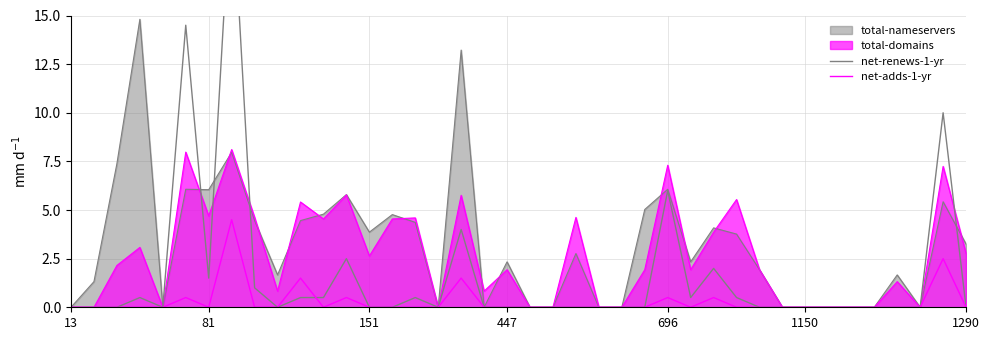

What is the maximum value shown in the chart?

22.0